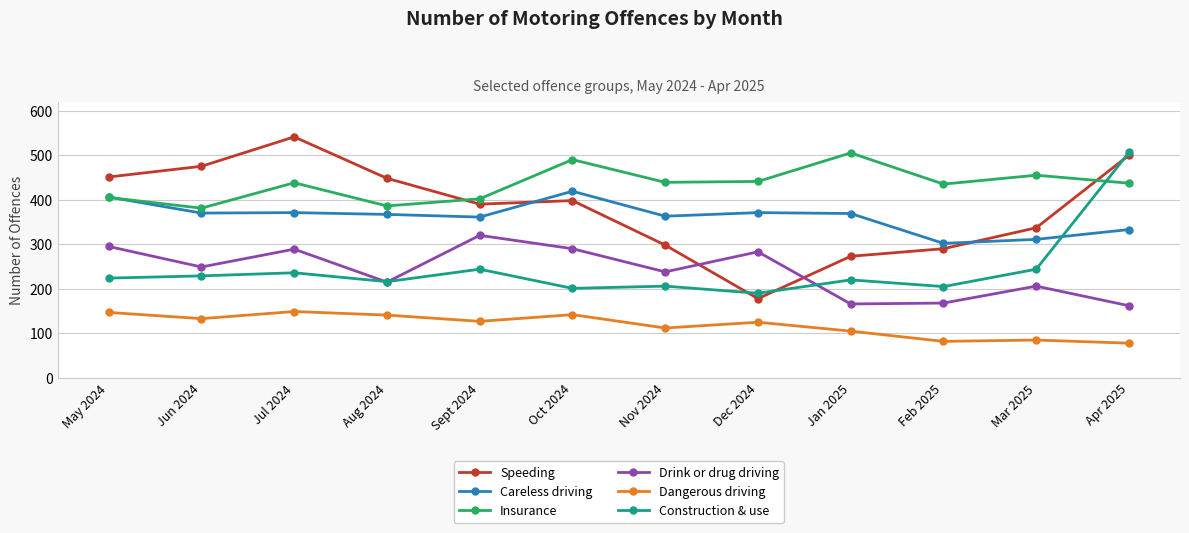

True or false: Dangerous driving and Insurance intersect in this chart.

False